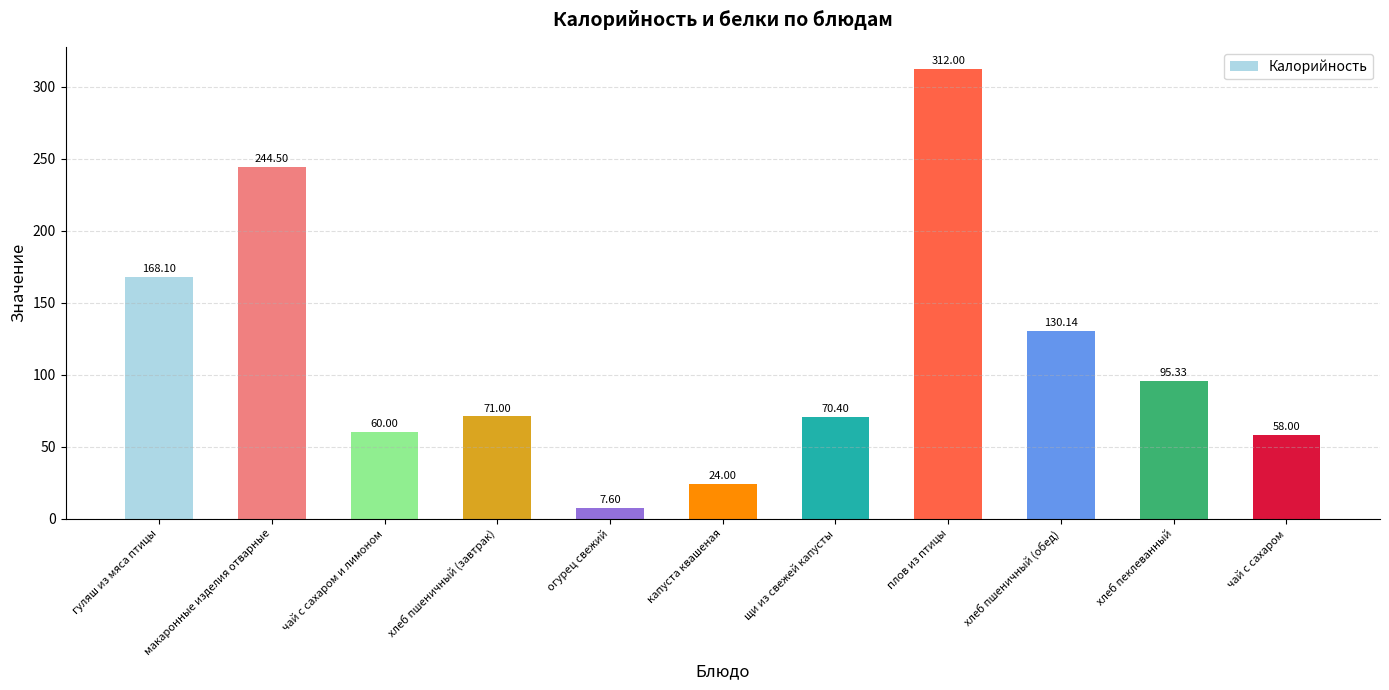

At which label is the value closest to 159?

гуляш из мяса птицы